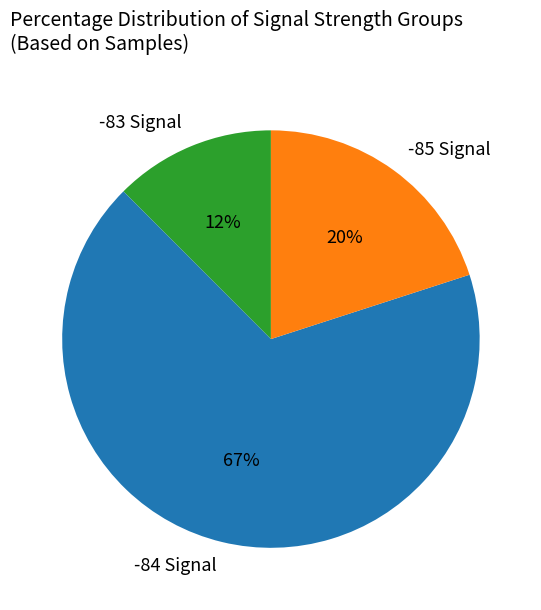

Do -84 Signal and -85 Signal together represent more than half of the pie?

Yes